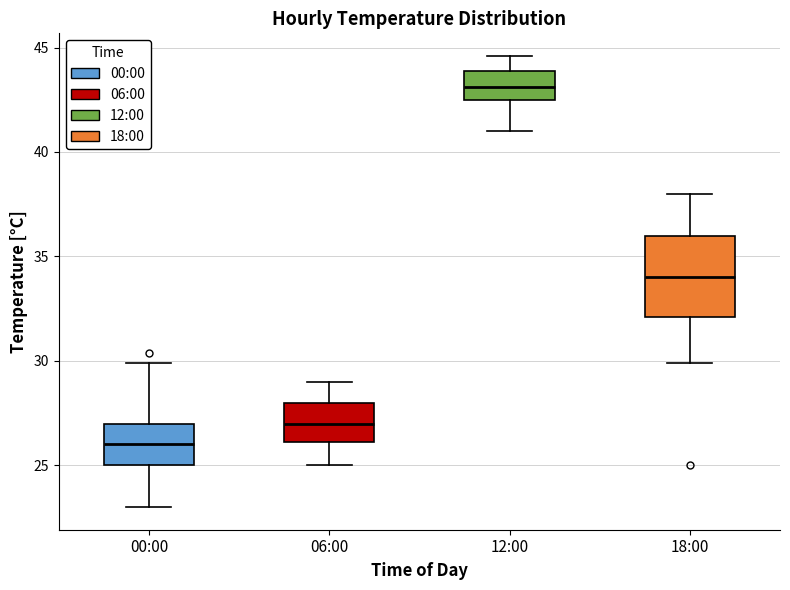

Where is the lower edge of the box for 00:00 on the y-axis? The values are not printed on the chart, so give them approximately, as read against the axis.

25.0